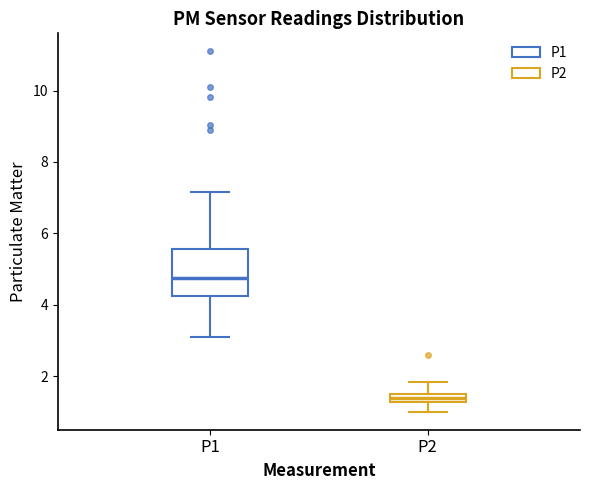

Which box is the tallest, from its lower edge to its upper edge?

P1